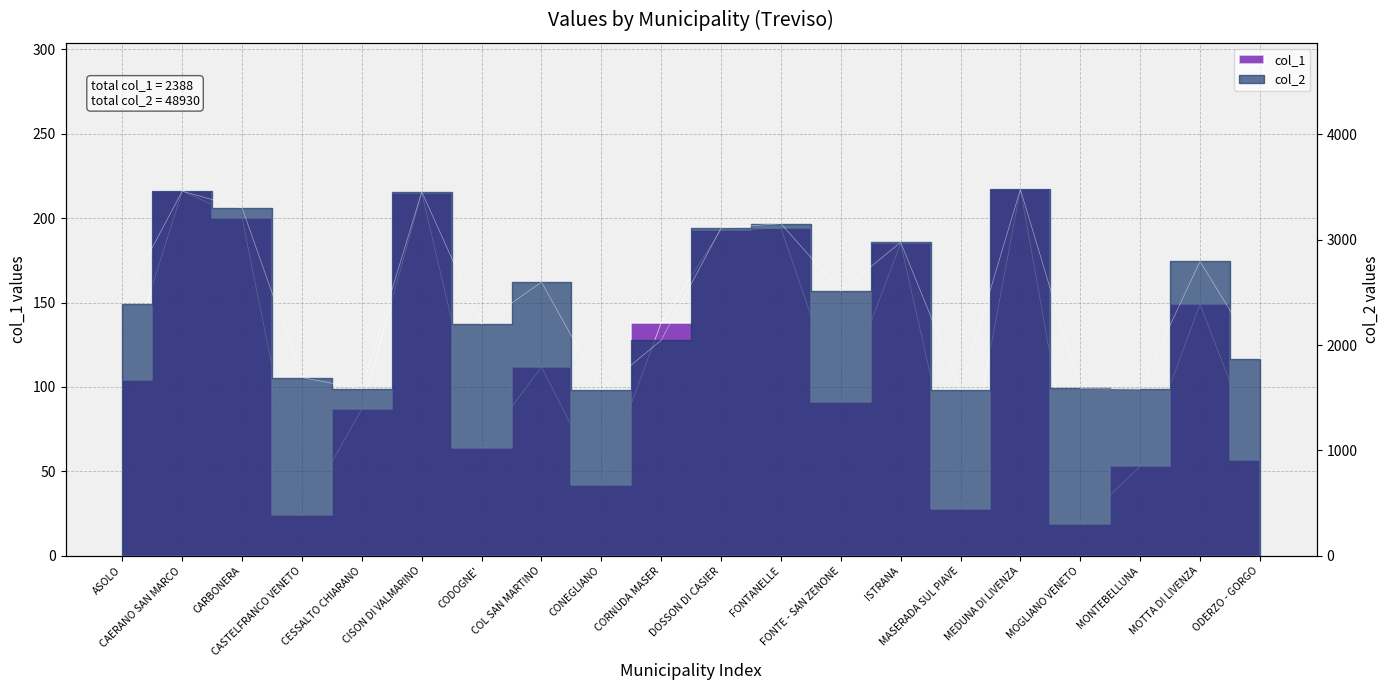

What is the difference between the col_1 values at MEDUNA DI LIVENZA and CISON DI VALMARINO?

2